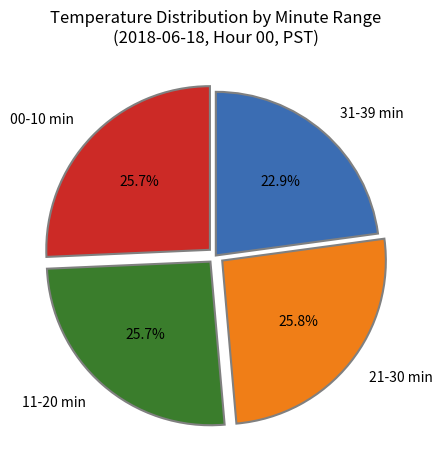

What percentage is NOT represented by 11-20 min?

74.3%